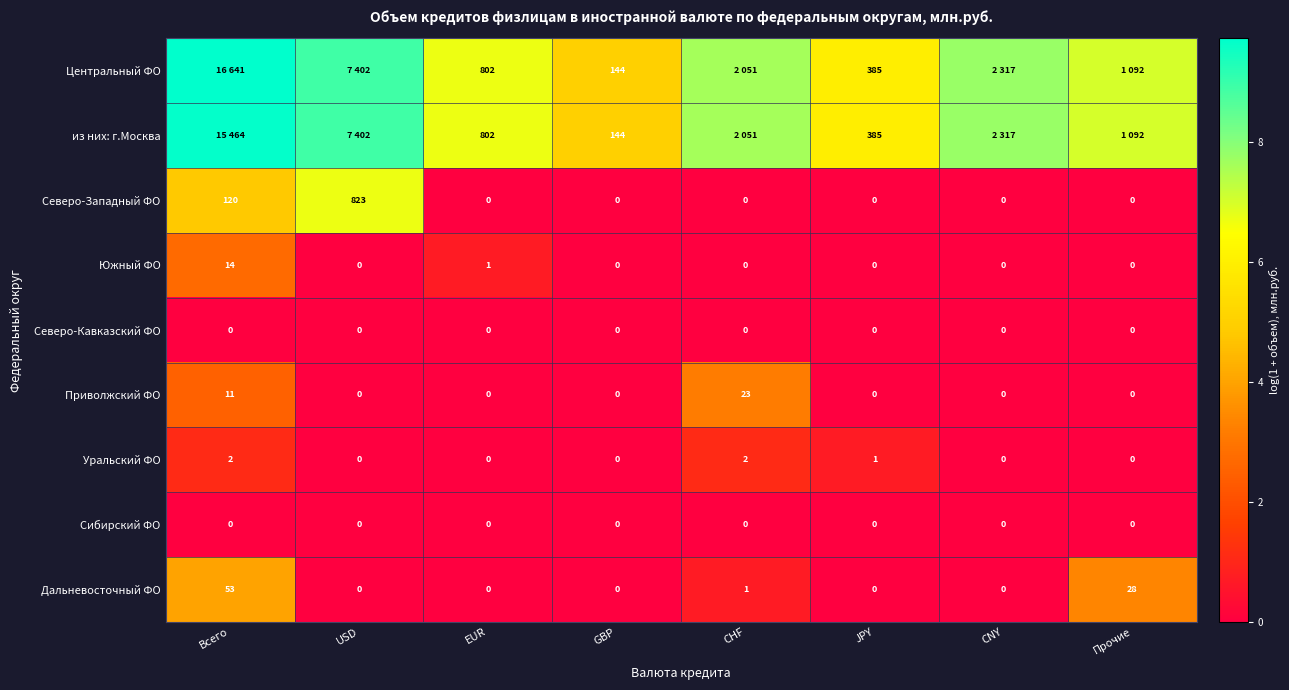

Which series has the largest total across all categories?

Центральный ФО